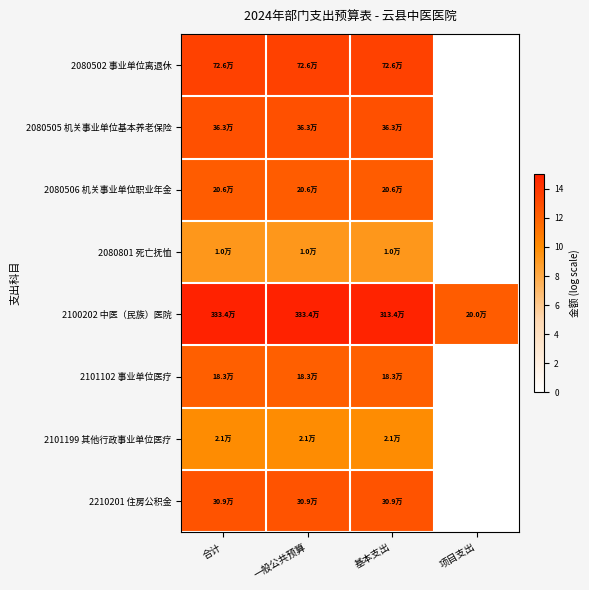

Reading left to right, extract all data points from this chart.

2080502 事业单位离退休: 合计=13.5	一般公共预算=13.5	基本支出=13.5	项目支出=0.0
2080505 机关事业单位基本养老保险: 合计=12.8	一般公共预算=12.8	基本支出=12.8	项目支出=0.0
2080506 机关事业单位职业年金: 合计=12.2	一般公共预算=12.2	基本支出=12.2	项目支出=0.0
2080801 死亡抚恤: 合计=9.3	一般公共预算=9.3	基本支出=9.3	项目支出=0.0
2100202 中医（民族）医院: 合计=15.0	一般公共预算=15.0	基本支出=15.0	项目支出=12.2
2101102 事业单位医疗: 合计=12.1	一般公共预算=12.1	基本支出=12.1	项目支出=0.0
2101199 其他行政事业单位医疗: 合计=9.9	一般公共预算=9.9	基本支出=9.9	项目支出=0.0
2210201 住房公积金: 合计=12.6	一般公共预算=12.6	基本支出=12.6	项目支出=0.0